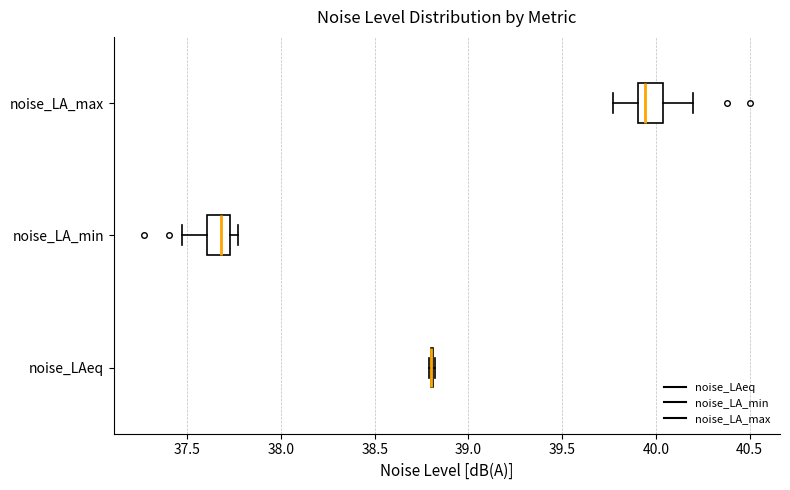

Reading bottom to top, read every box against the x-axis: the position of its median line, the range the box covers, and the ends of its whiskers. The values are not printed on the chart, so give them approximately, as read against the axis.

noise_LAeq: box collapsed to a line at 38.80, whiskers 38.80 to 38.80
noise_LA_min: median 37.70, box 37.60 to 37.75, whiskers 37.45 to 37.75 (just right of the box's right edge)
noise_LA_max: median 39.95, box 39.90 to 40.05, whiskers 39.75 to 40.20